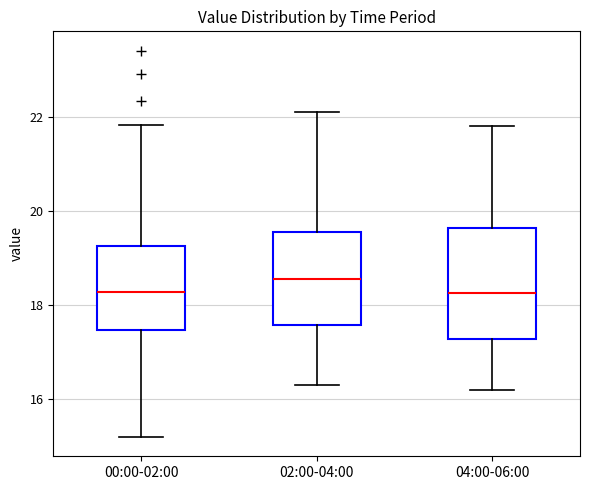

Reading left to right, read every box against the y-axis: the position of its median line, the range the box covers, and the ends of its whiskers. The values are not printed on the chart, so give them approximately, as read against the axis.

00:00-02:00: median 18.2, box 17.4 to 19.2, whiskers 15.2 to 21.8
02:00-04:00: median 18.6, box 17.6 to 19.6, whiskers 16.4 to 22.2
04:00-06:00: median 18.2, box 17.2 to 19.6, whiskers 16.2 to 21.8